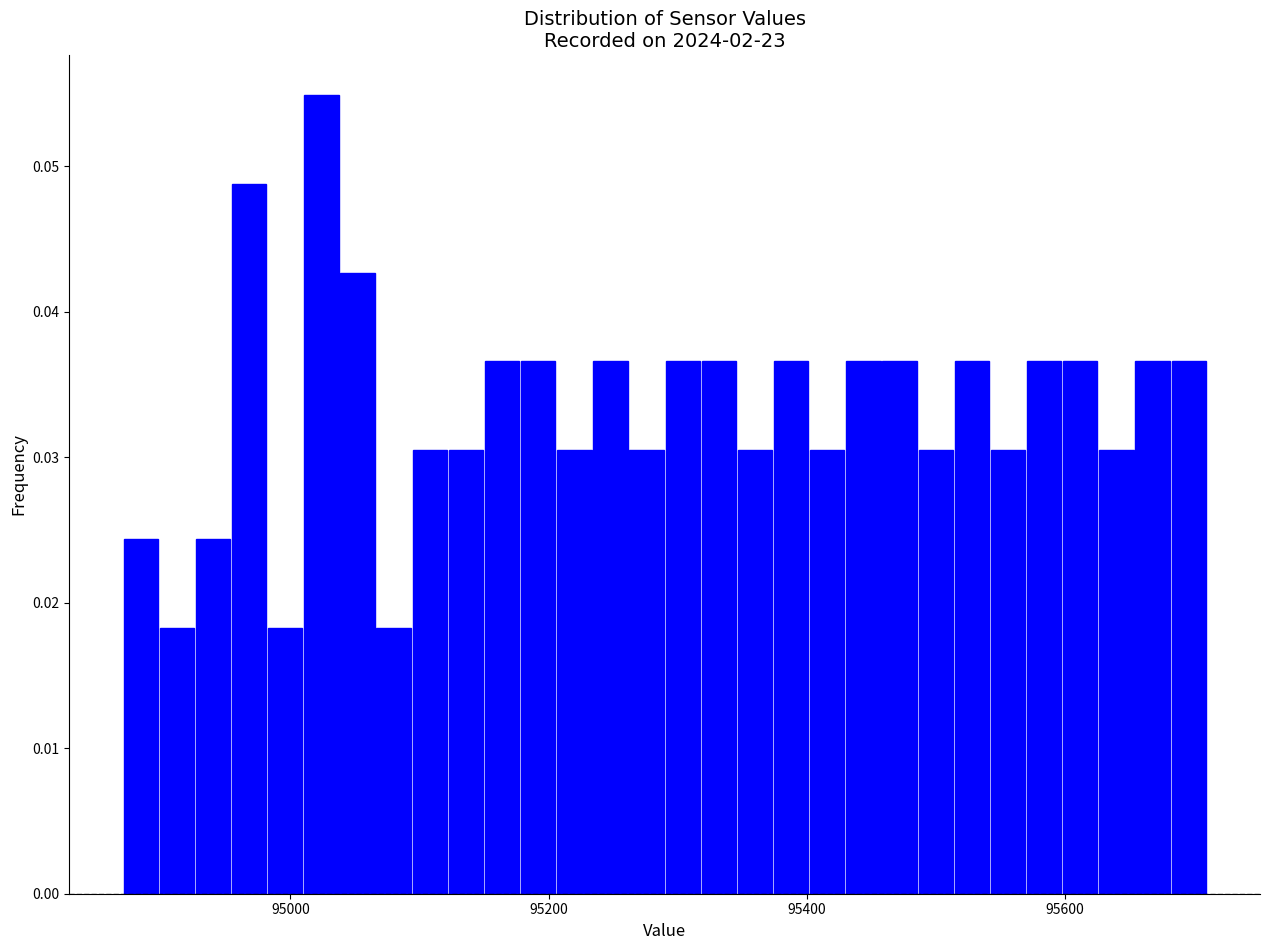

Read against the x-axis, roughly where is the centre of the tallest bar?

95020